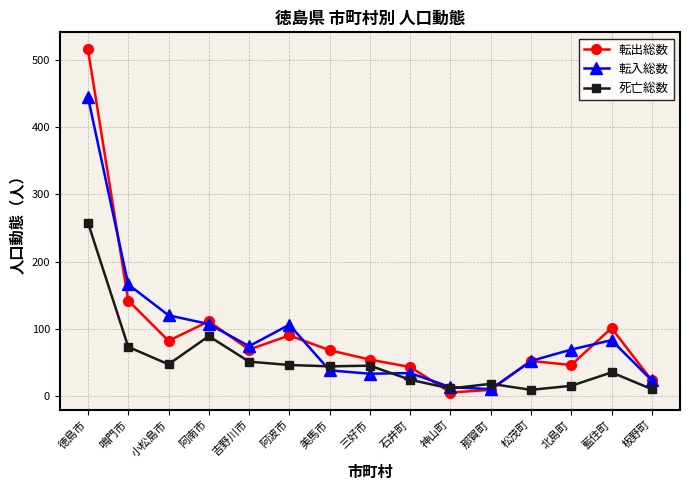

What are all the series names shown in the legend?

転出総数, 転入総数, 死亡総数